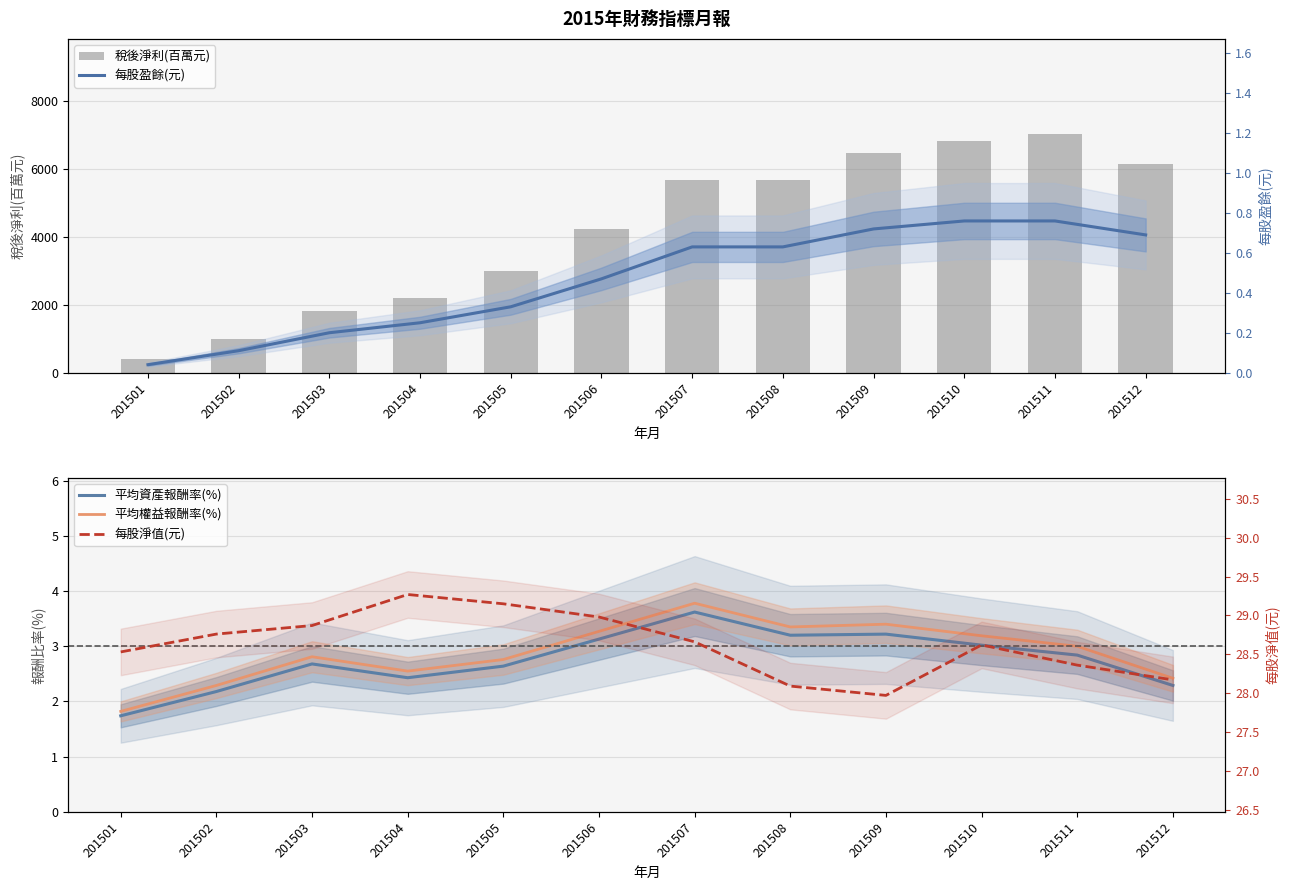

Reading left to right, what are all the values shown in this chart?

稅後淨利(百萬元): 390.0	985.0	1814.0	2210.0	2987.0	4230.0	5678.0	5688.0	6486.0	6827.0	7031.0	6166.0
平均資產報酬率(%): 1.7	2.2	2.7	2.4	2.6	3.1	3.6	3.2	3.2	3.0	2.8	2.3
平均權益報酬率(%): 1.8	2.3	2.8	2.5	2.8	3.3	3.8	3.4	3.4	3.2	3.0	2.4
每股盈餘(元): 0.0	0.1	0.2	0.2	0.3	0.5	0.6	0.6	0.7	0.8	0.8	0.7
每股淨值(元): 28.5	28.8	28.9	29.3	29.1	29.0	28.7	28.1	28.0	28.6	28.4	28.2